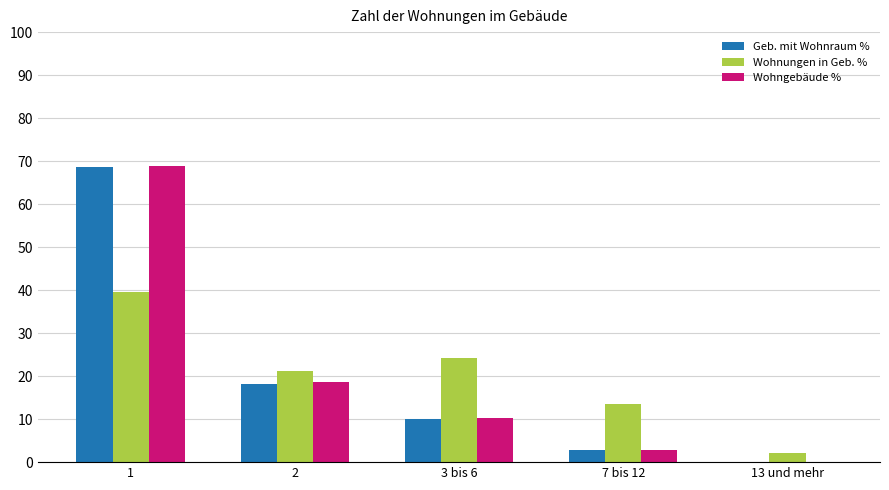

The Geb. mit Wohnraum % series shows -36.1 at 13 und mehr. True or false?

False